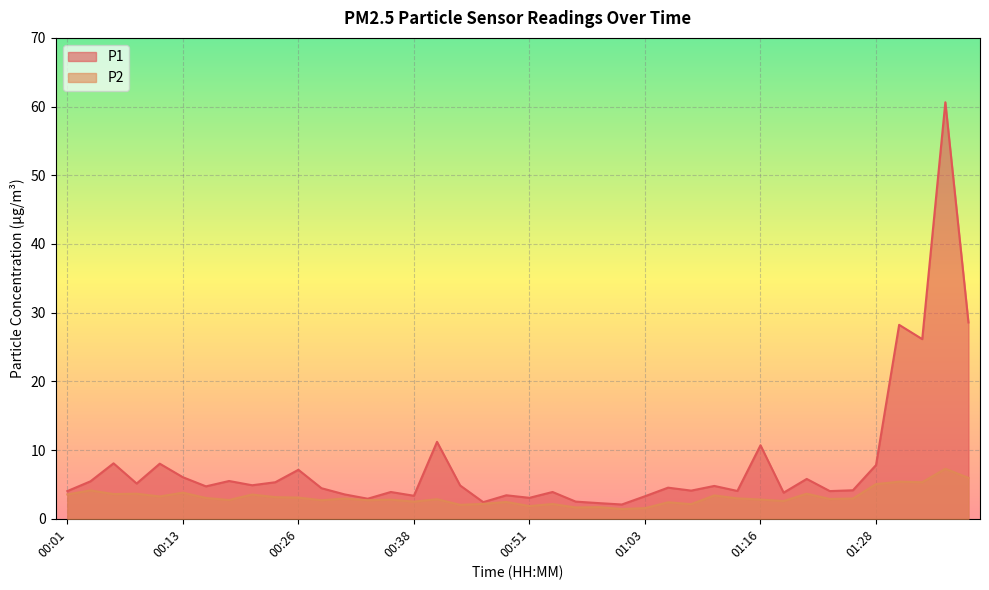

What are all the series names shown in the legend?

P1, P2